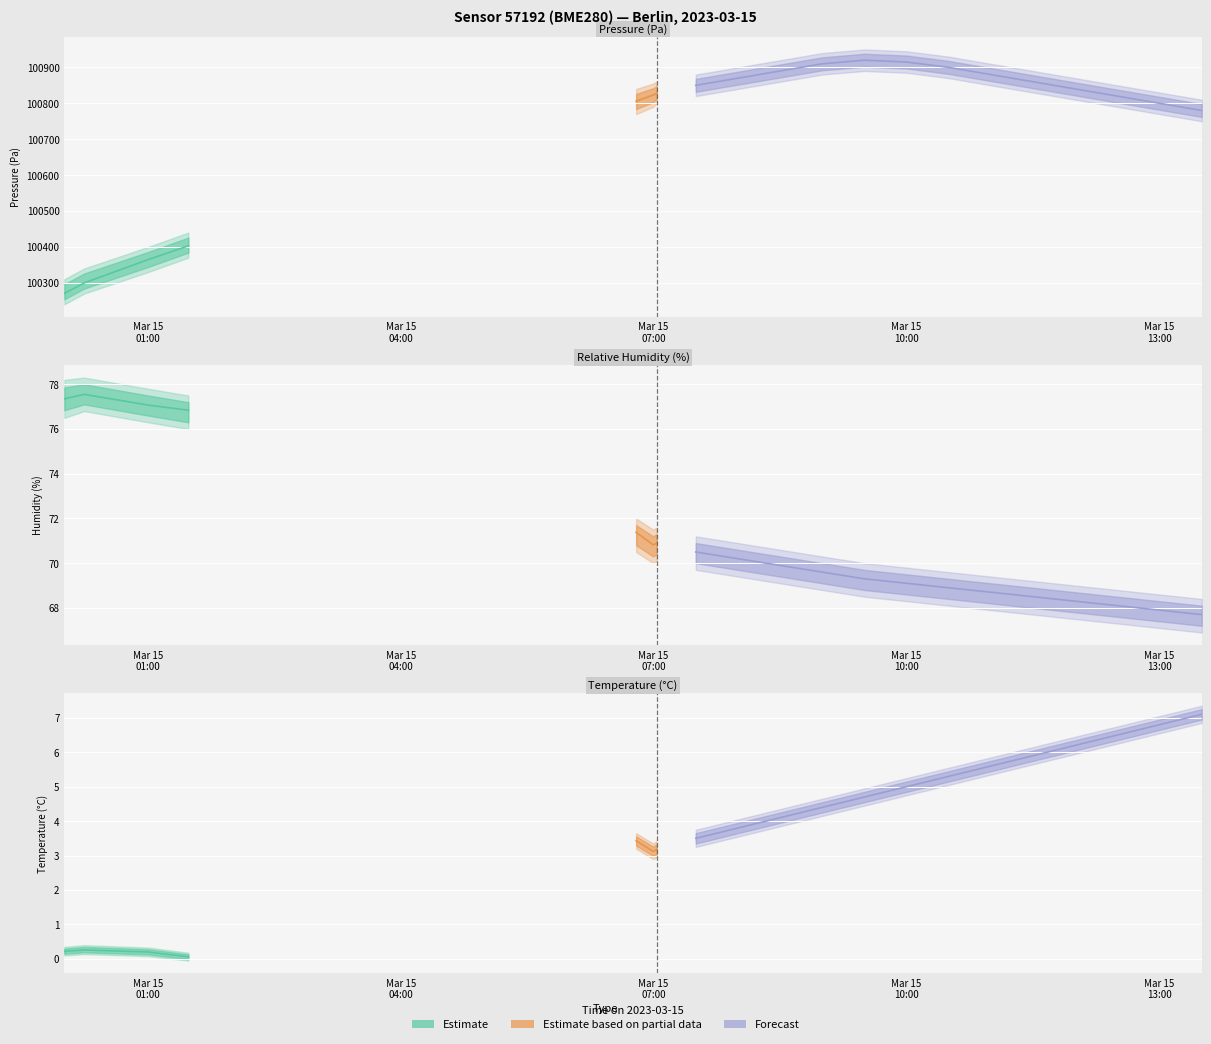

Which series has the largest range (max minus min)?

pressure